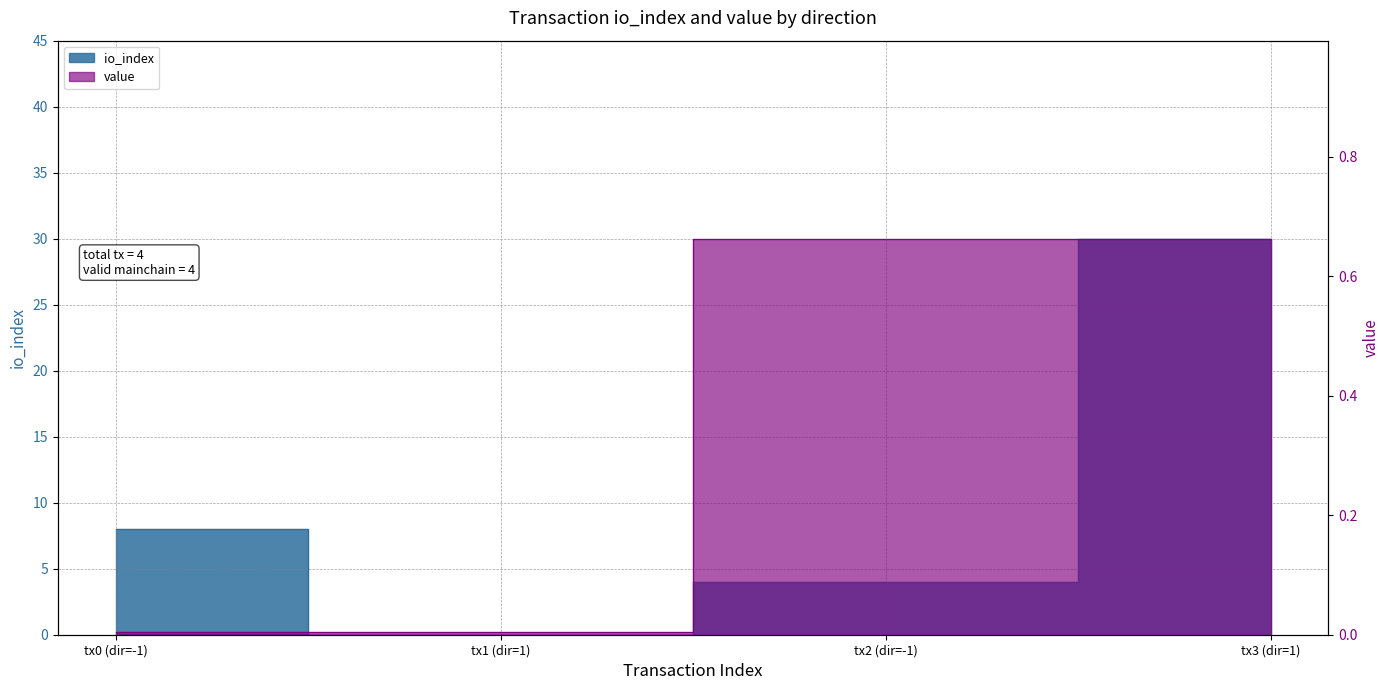

Reading left to right, transcribe all the data shown in this chart.

io_index: 8.0	0.0	4.0	30.0
value: 0.0	0.0	0.7	0.7